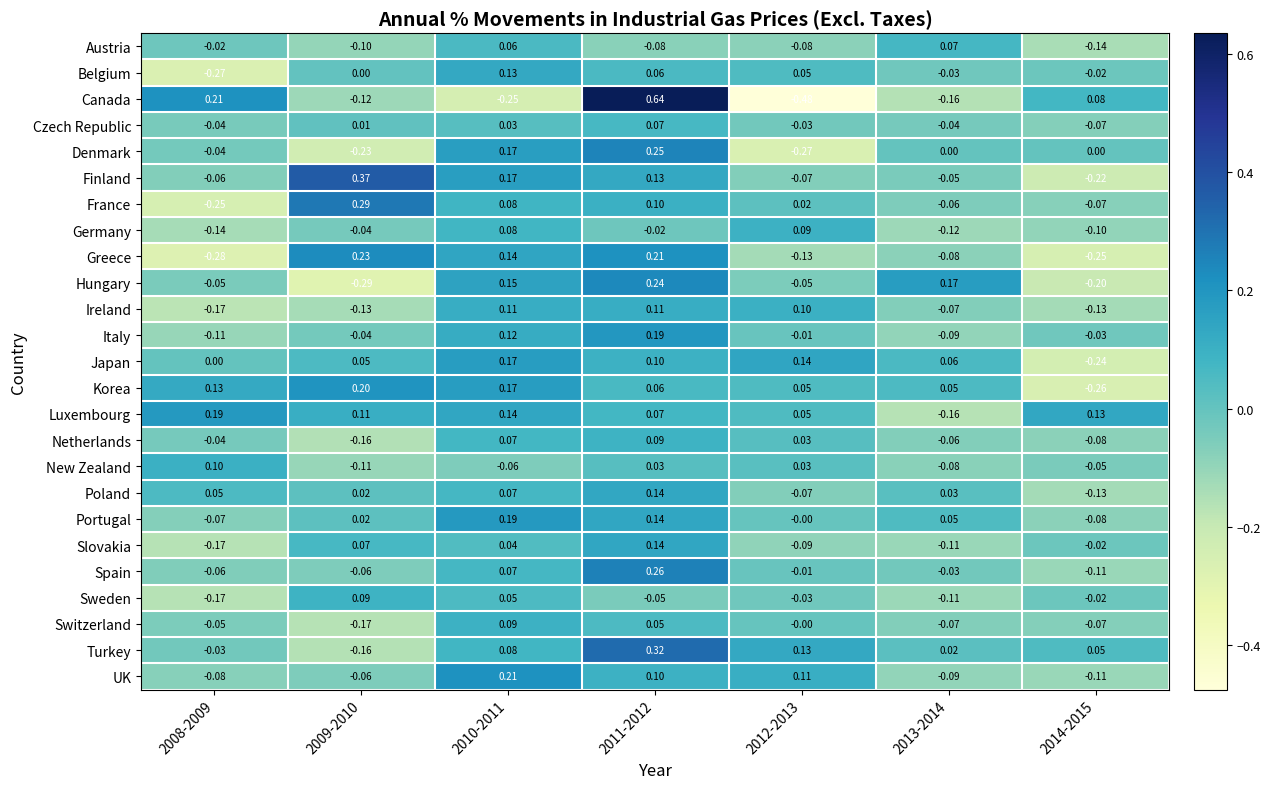

Between 2009-2010 and 2014-2015, which series saw the biggest shift?

Finland